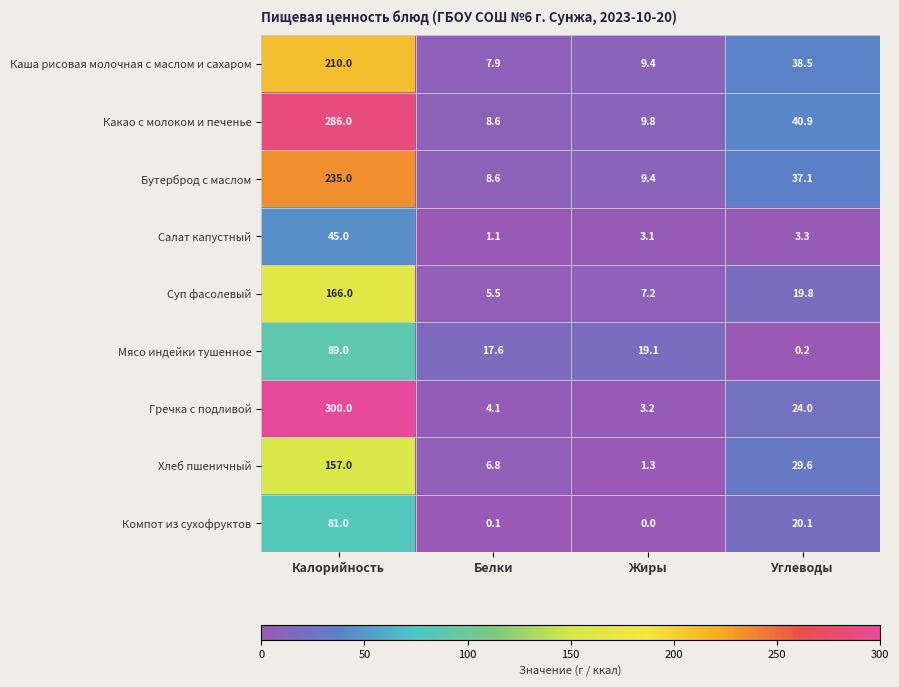

Which series has the widest spread of values?

Гречка с подливой